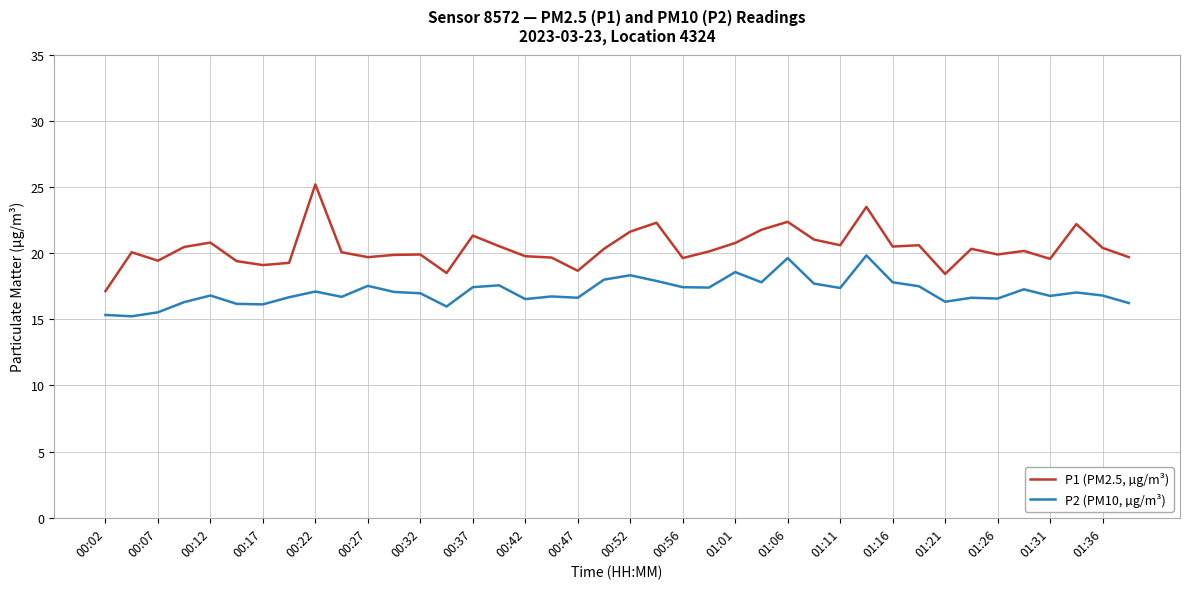

Which series has the largest total across all categories?

P1 (PM2.5, µg/m³)